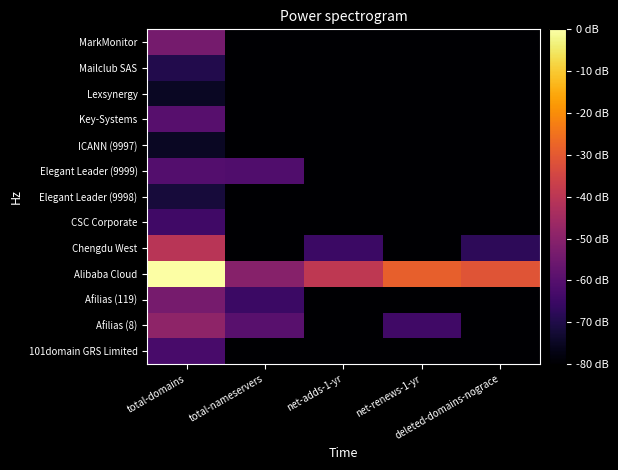

How many categories are shown in the chart?

5